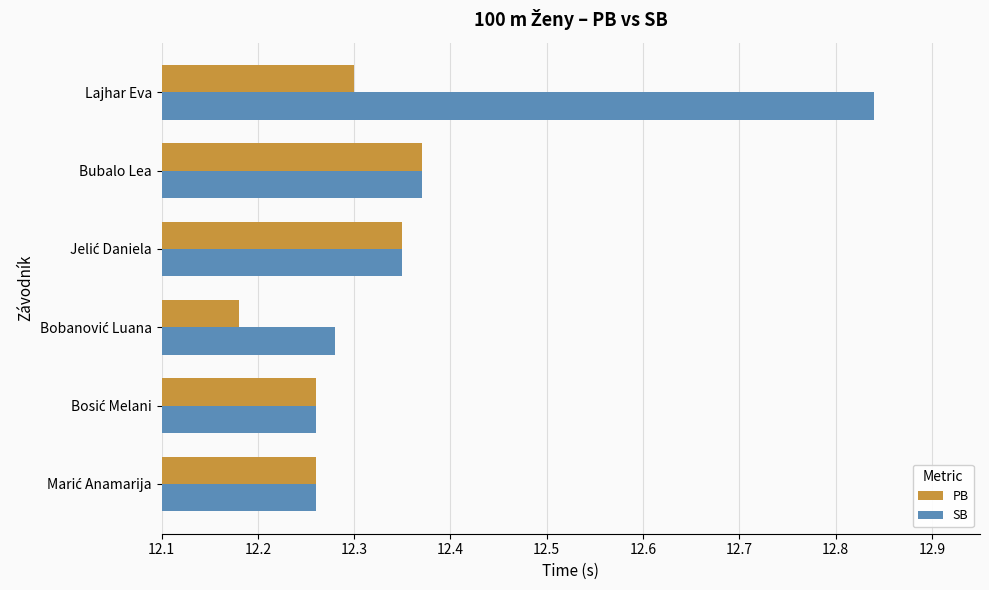

At which label does PB reach its peak?

Bubalo Lea